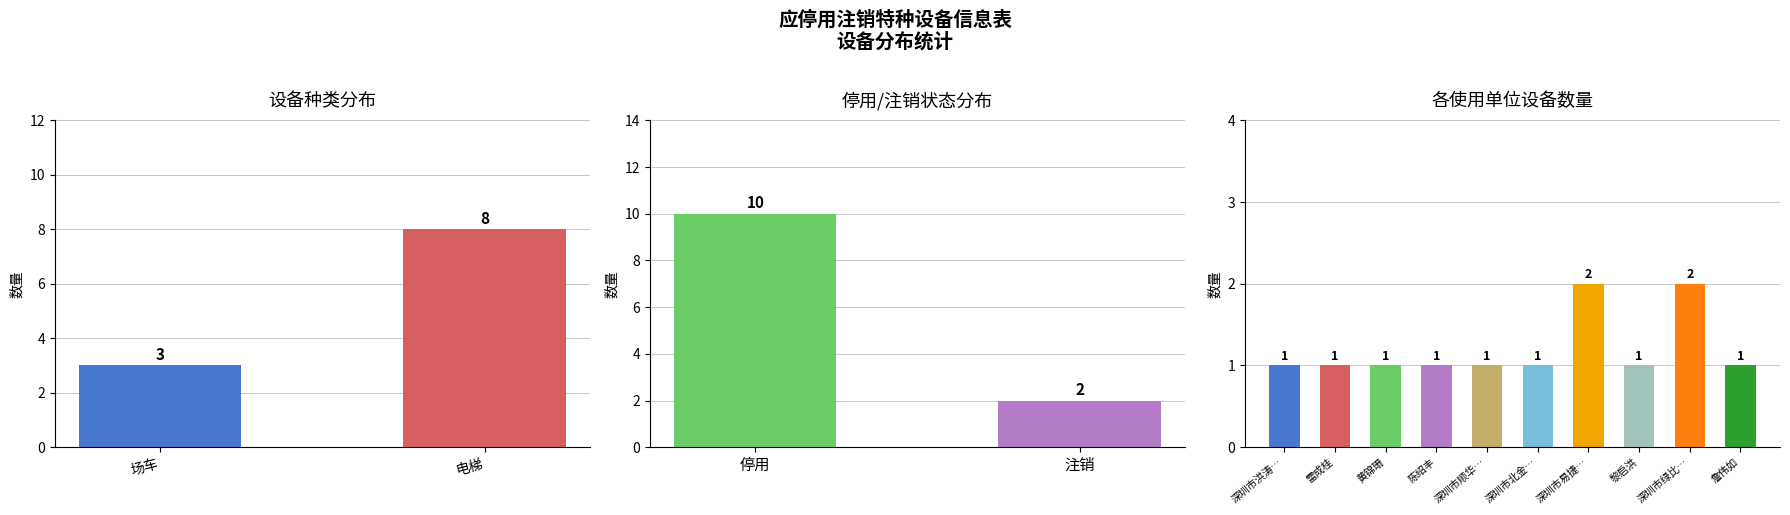

Read the value at 场车.

3